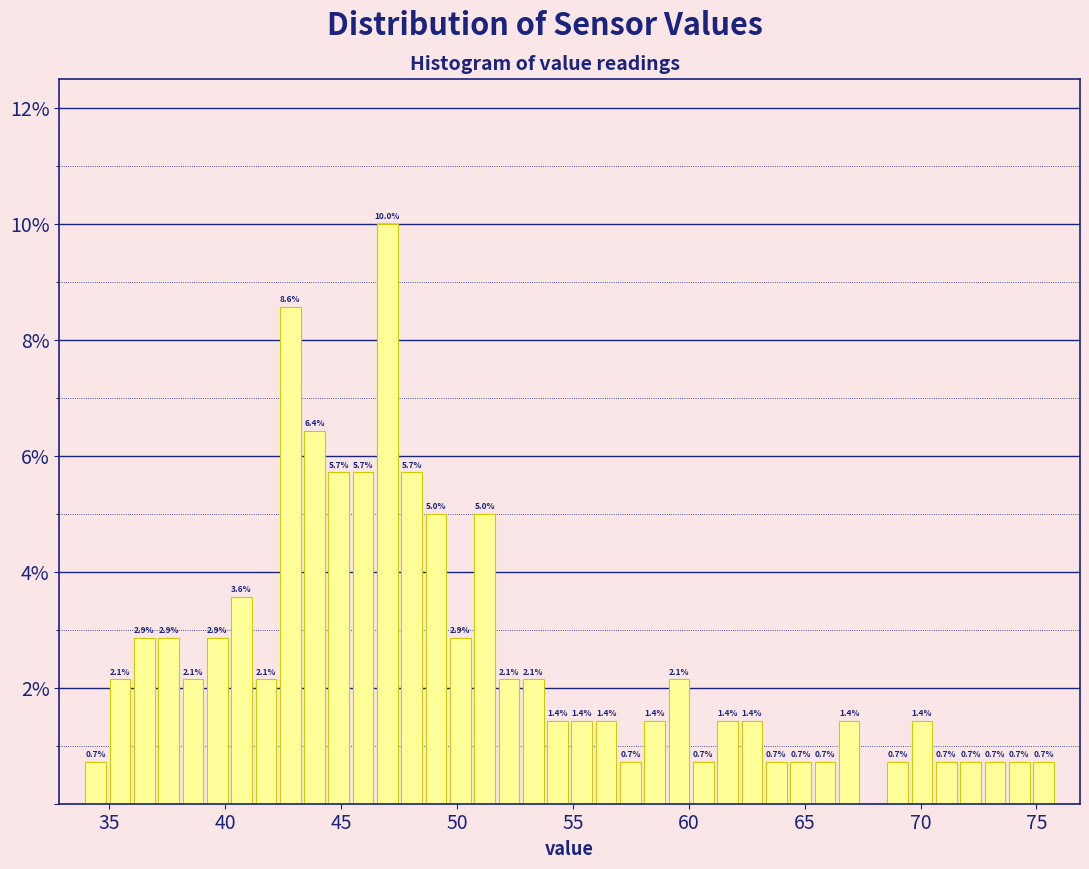

Read against the x-axis, roughly where is the centre of the tallest bar?

47.0